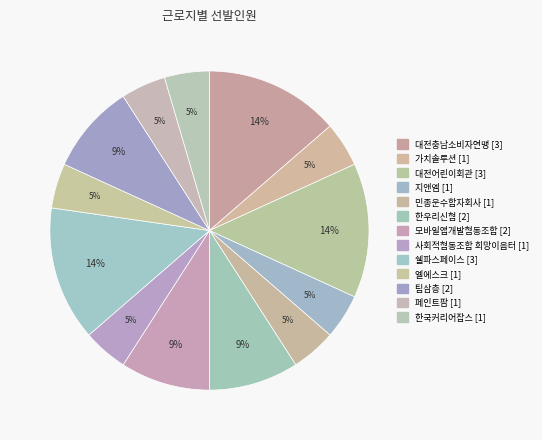

Rank the categories by value from lowest to highest.

가치솔루션, 지앤엠, 민종운수합자회사, 사회적협동조합 희망이음터, 엘에스크, 페인트팜, 한국커리어잡스, 한우리신협, 모바일앱개발협동조합, 팀삼층, 대전충남소비자연맹, 대전어린이회관, 쉘파스페이스